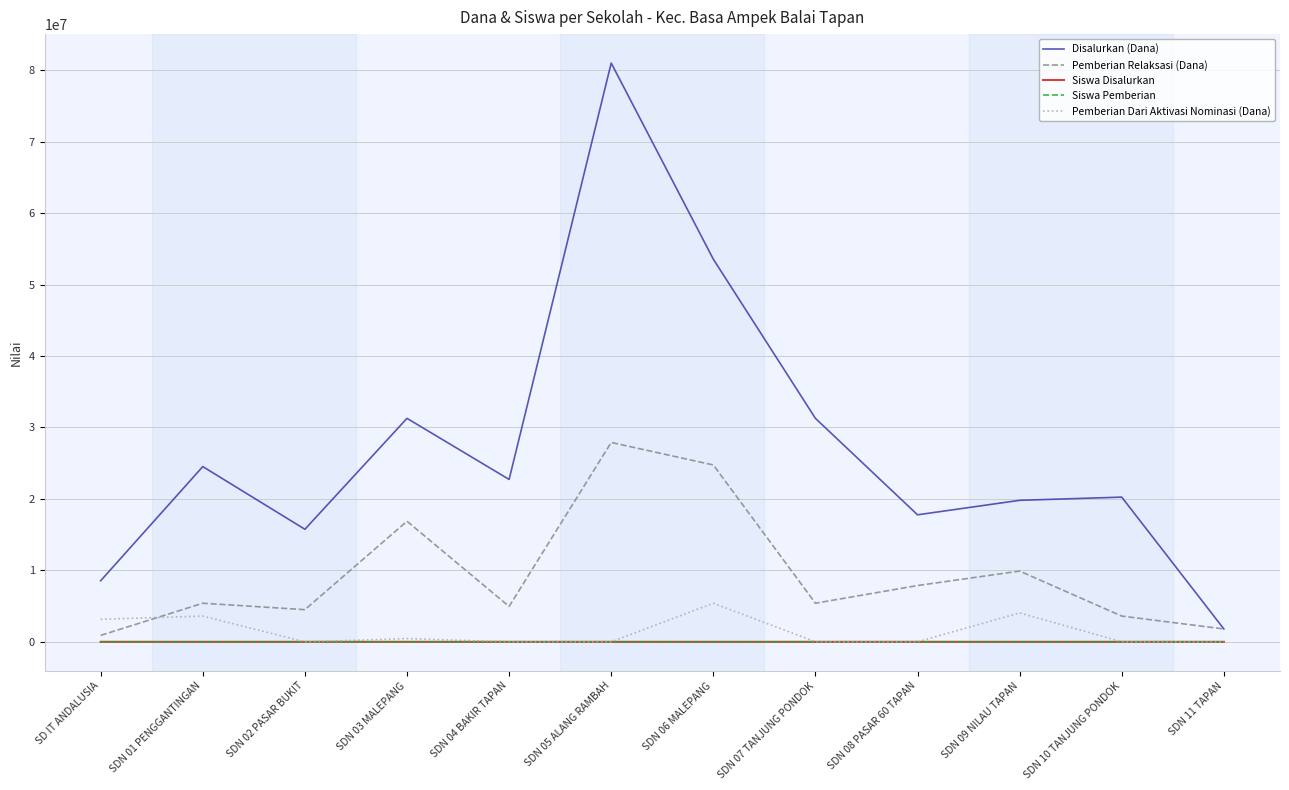

What position from the left is SDN 01 PENGGANTINGAN?

2